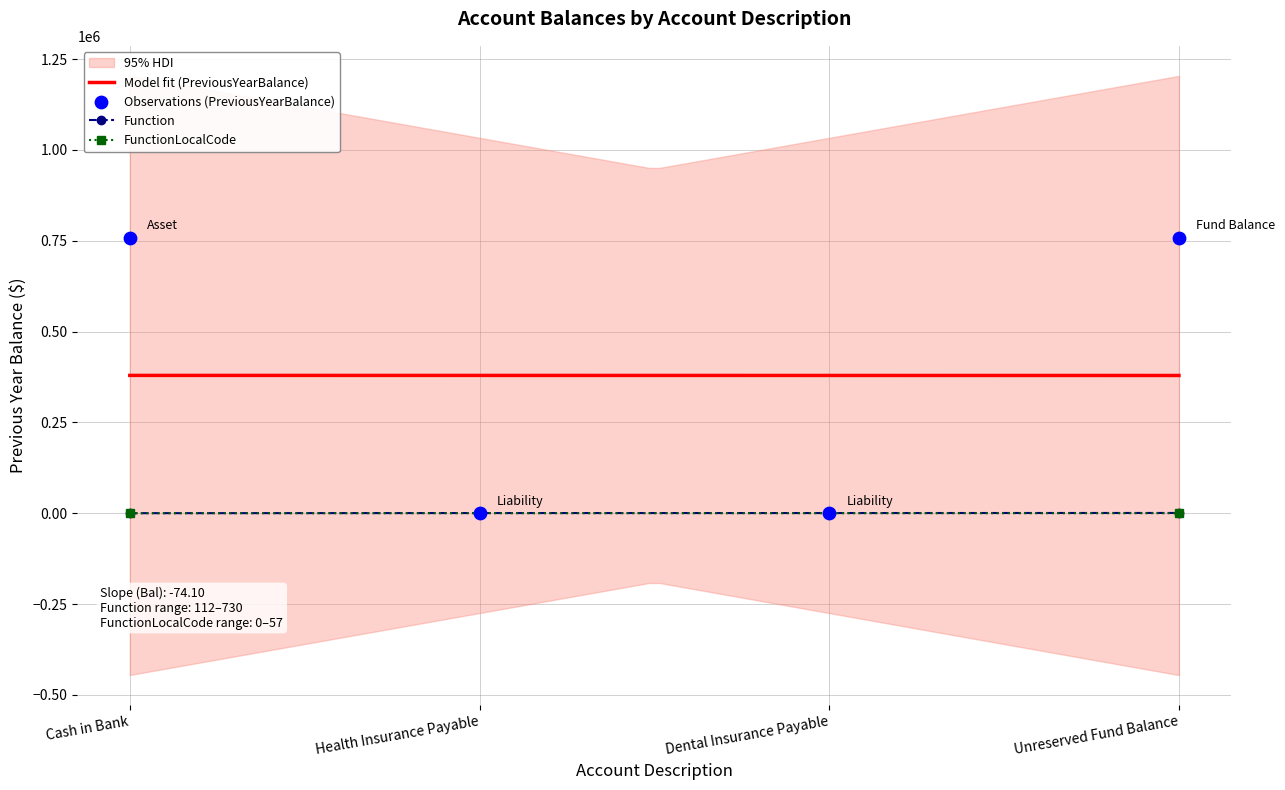

Which series has the largest Y range (max minus min)?

PreviousYearBalance